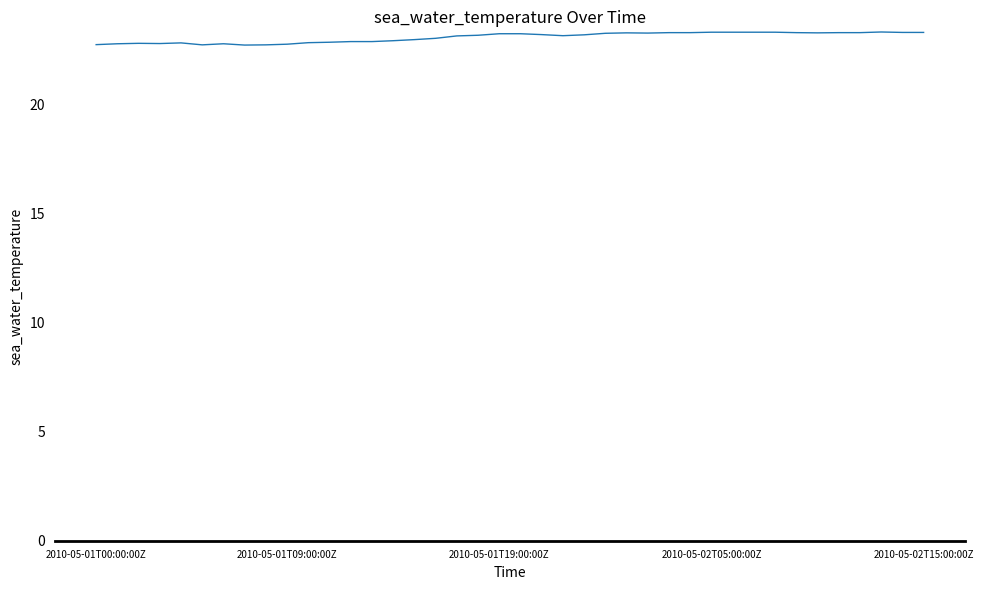

What is the minimum value shown in the chart?

22.7